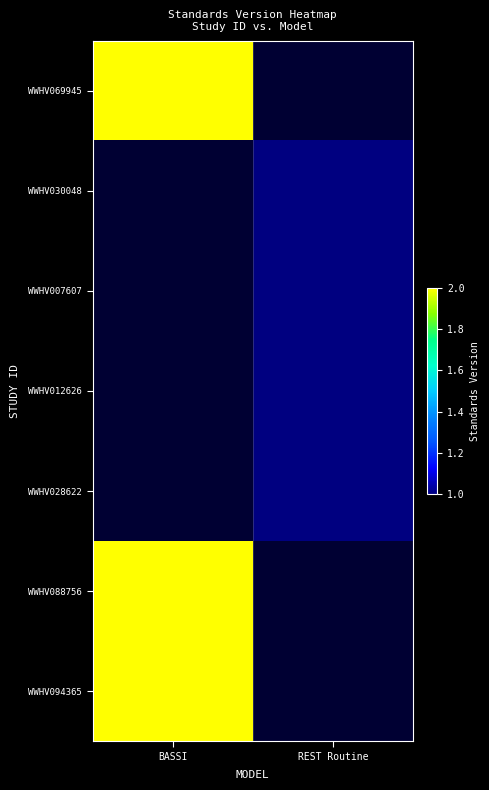

At how many categories does at least one series exceed 1?

1